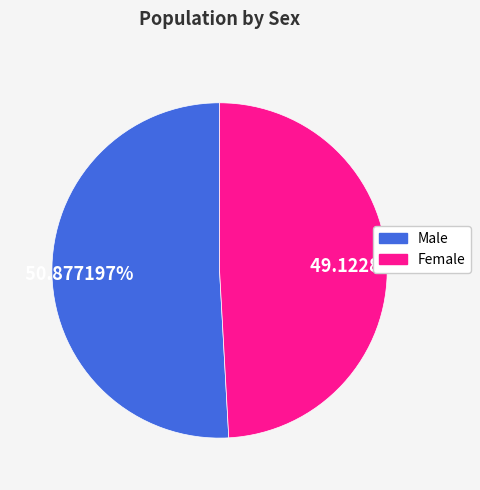

What portion of the pie excludes Female?

50.9%